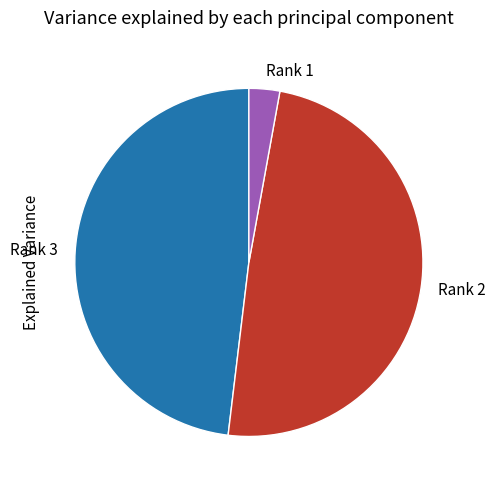

Is it true that Rank 3 is 48% of the pie?

True